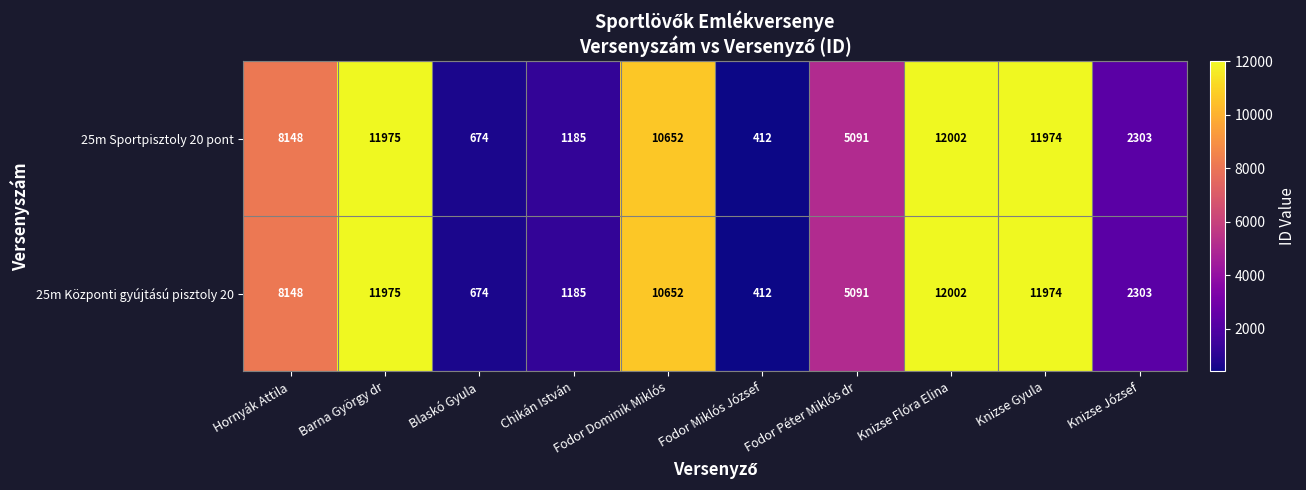

What is the smallest value displayed?

412